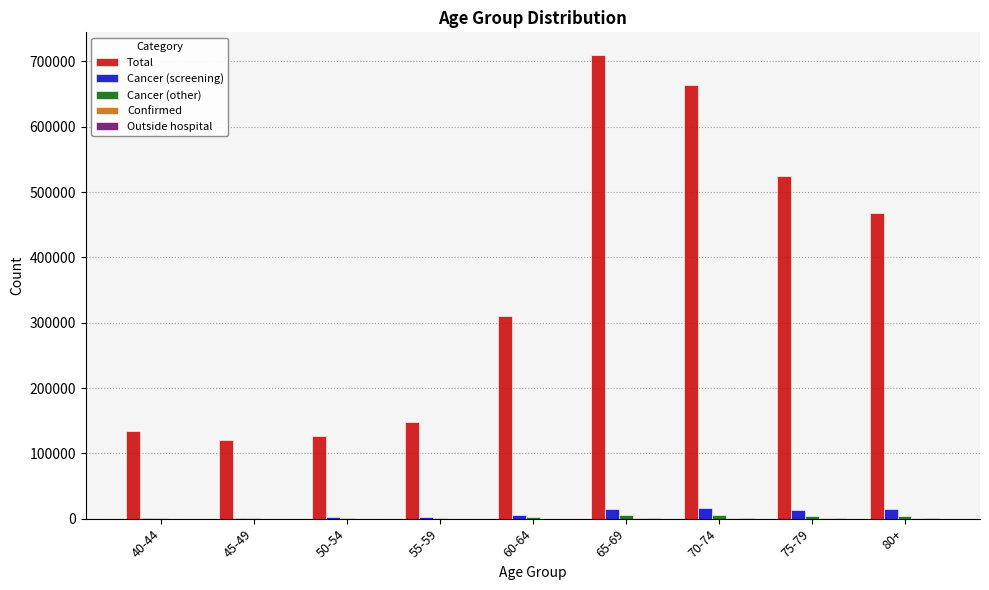

Which series has the largest total across all categories?

Total